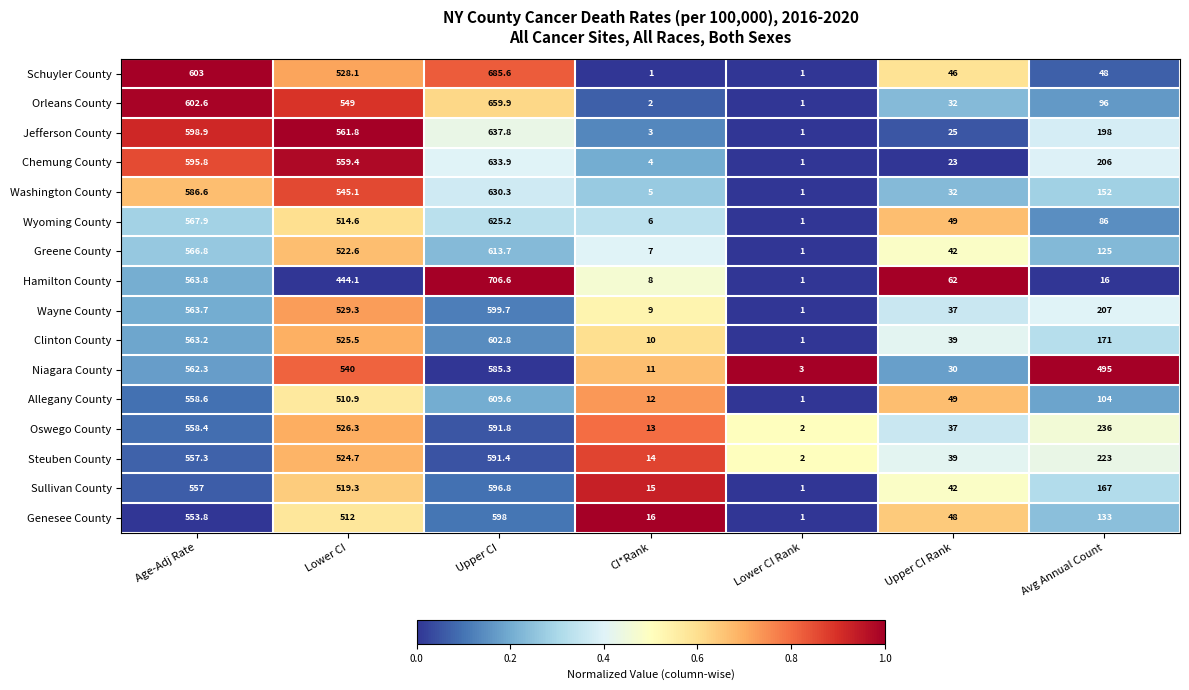

What is the sum of all Sullivan County values?

1898.1